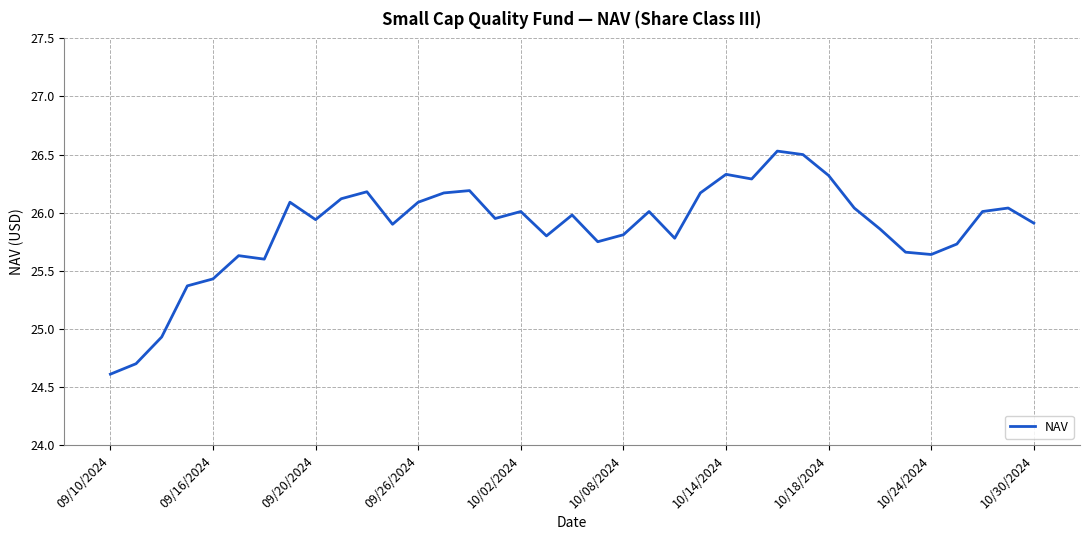

What is the maximum value shown in the chart?

26.5